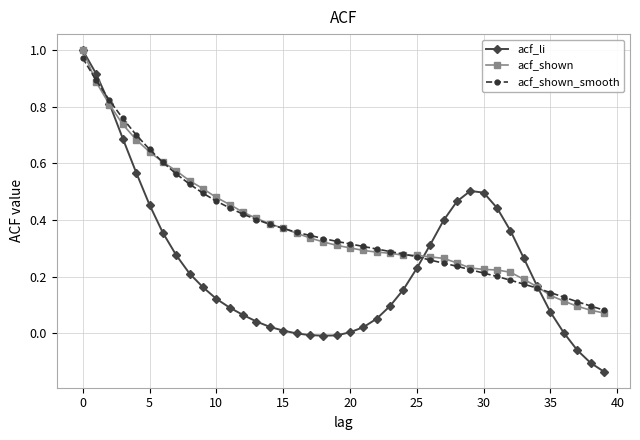

What is the sum of all acf_shown_smooth values?

15.1